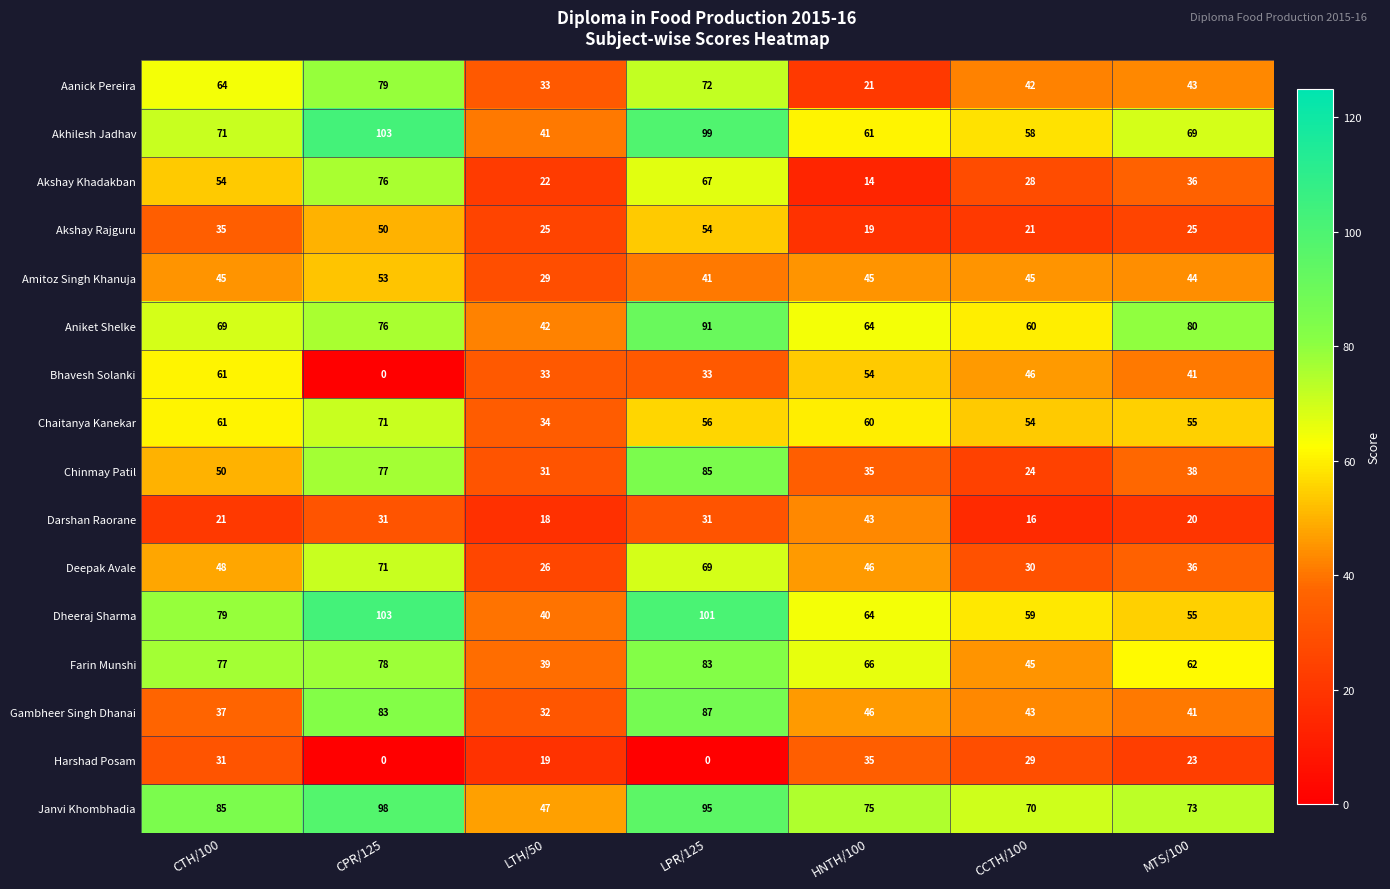

At how many categories does at least one series exceed 83?

3